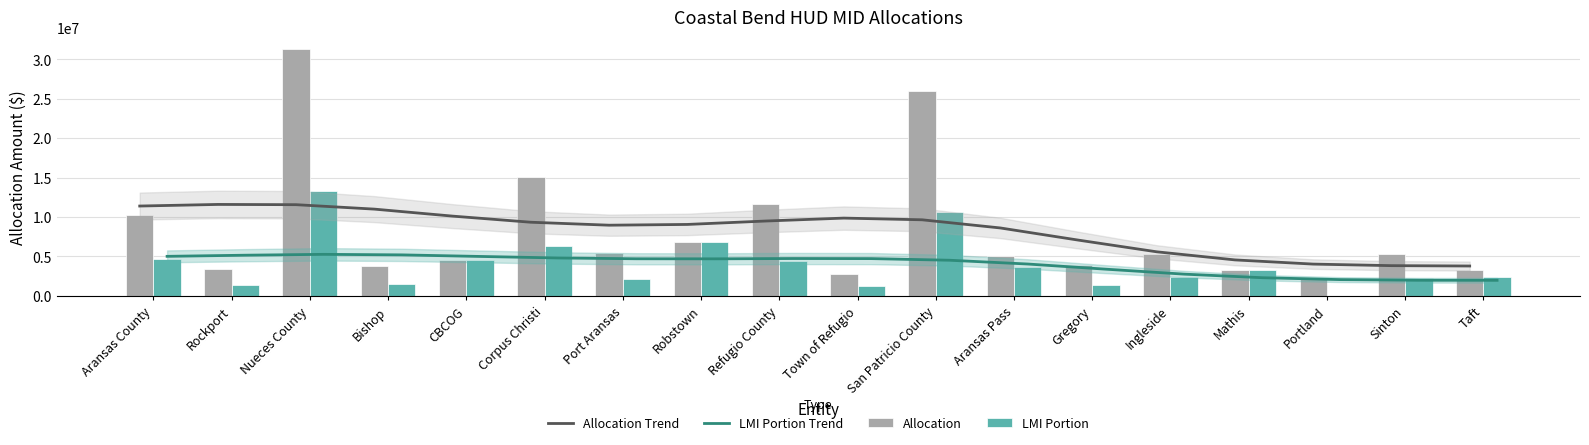

Where does the Allocation series first go above 5304400?

Aransas County